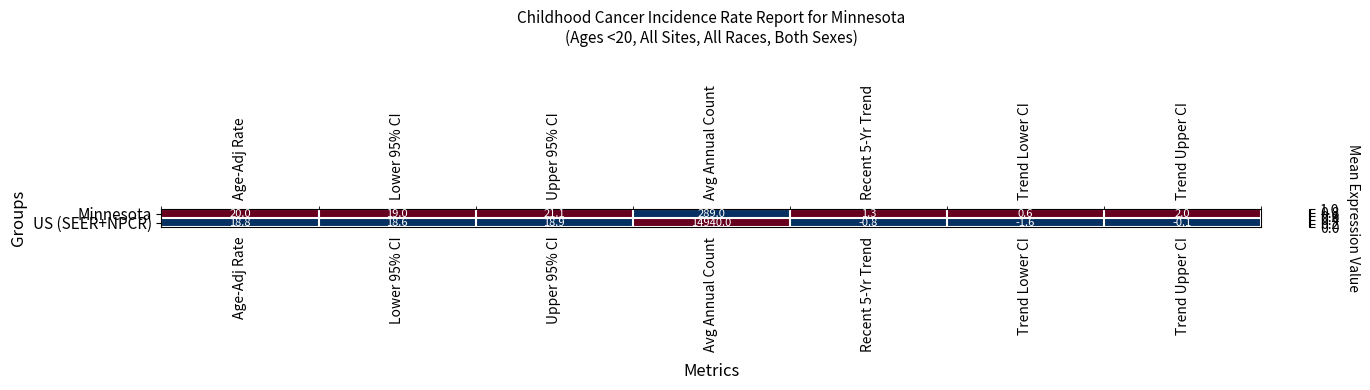

Reading left to right, what are all the values shown in this chart?

Minnesota: Age-Adj Rate=20.0	Lower 95% CI=19.0	Upper 95% CI=21.1	Avg Annual Count=289.0	Recent 5-Yr Trend=1.3	Trend Lower CI=0.6	Trend Upper CI=2.0
US (SEER+NPCR): Age-Adj Rate=18.8	Lower 95% CI=18.6	Upper 95% CI=18.9	Avg Annual Count=14940.0	Recent 5-Yr Trend=-0.8	Trend Lower CI=-1.6	Trend Upper CI=-0.1